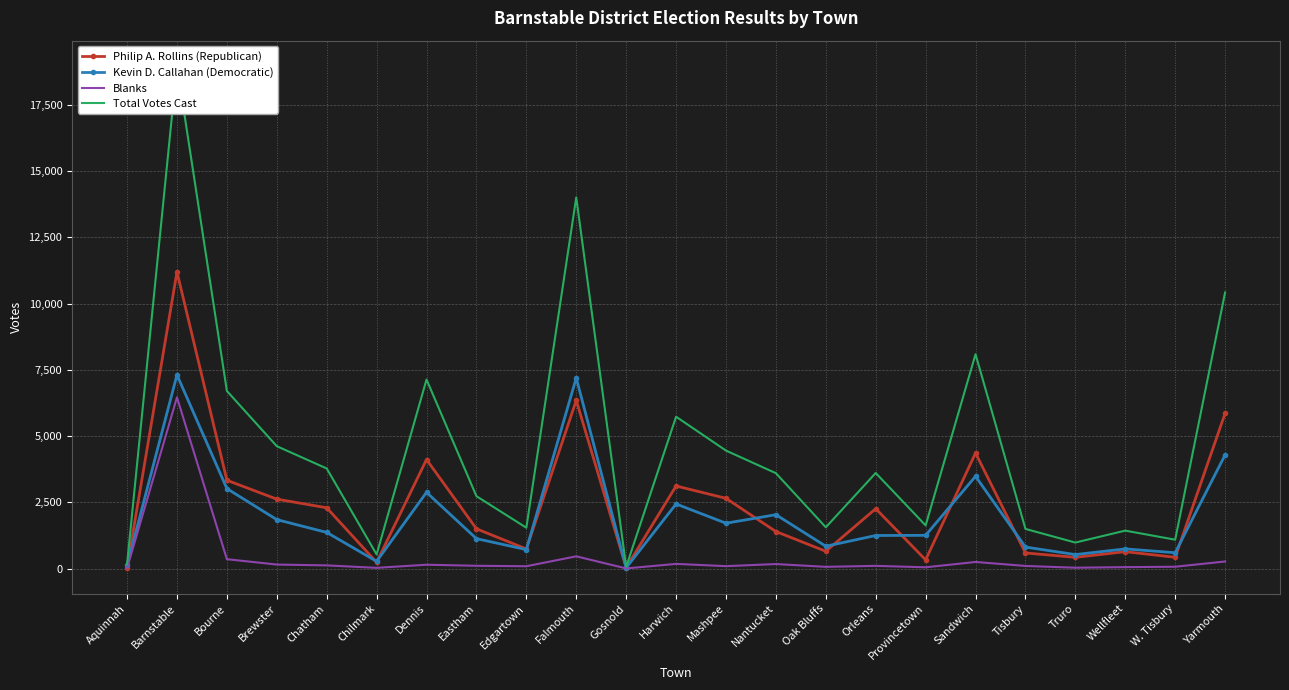

How many data points does each series have?

23